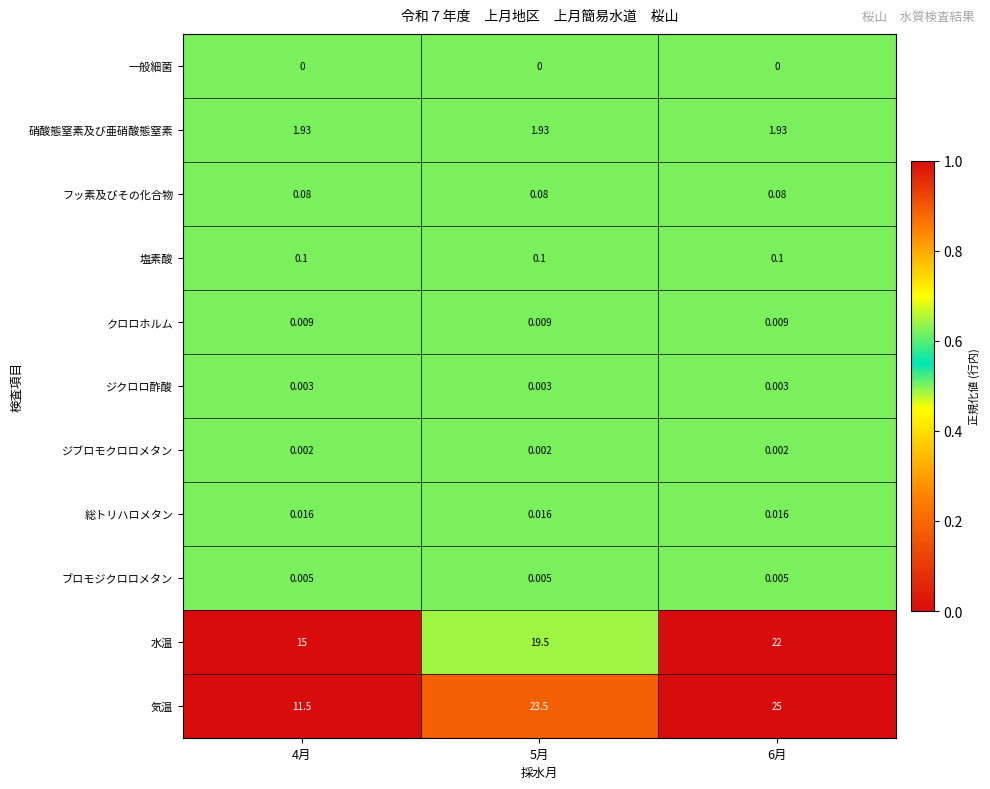

How many data points does each series have?

3